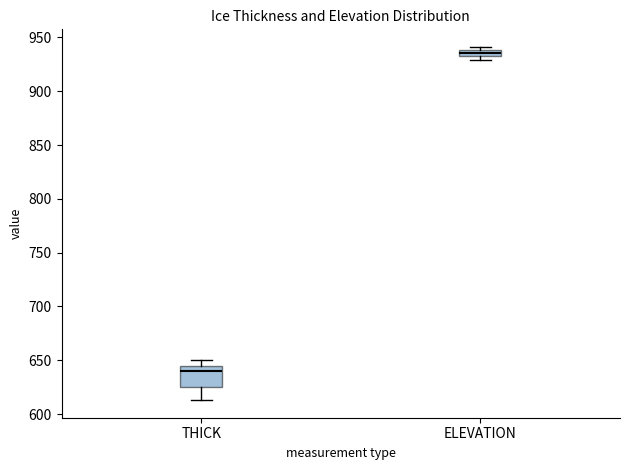

Which box is the tallest, from its lower edge to its upper edge?

THICK